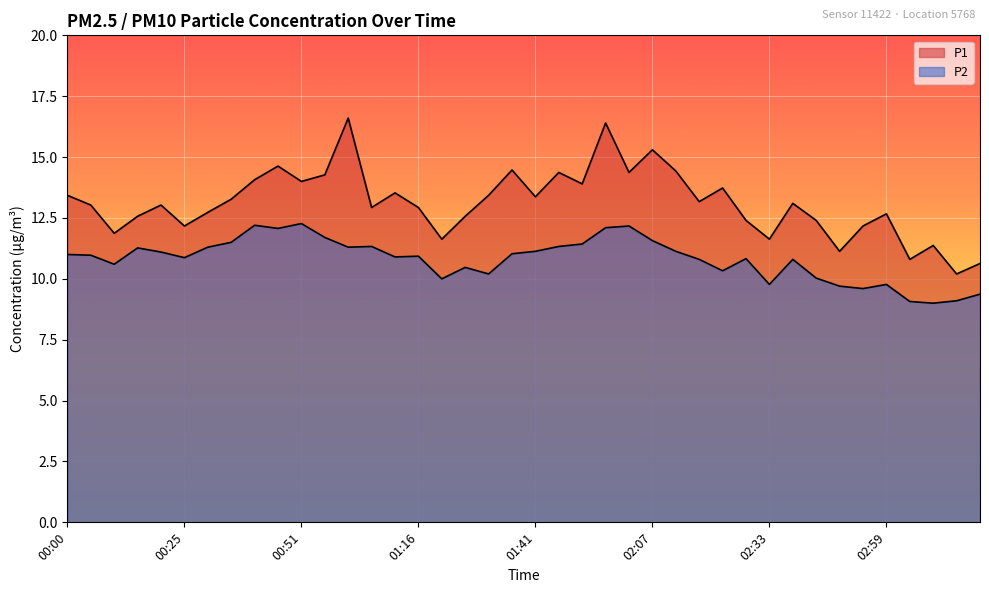

True or false: P2 and P1 intersect in this chart.

False